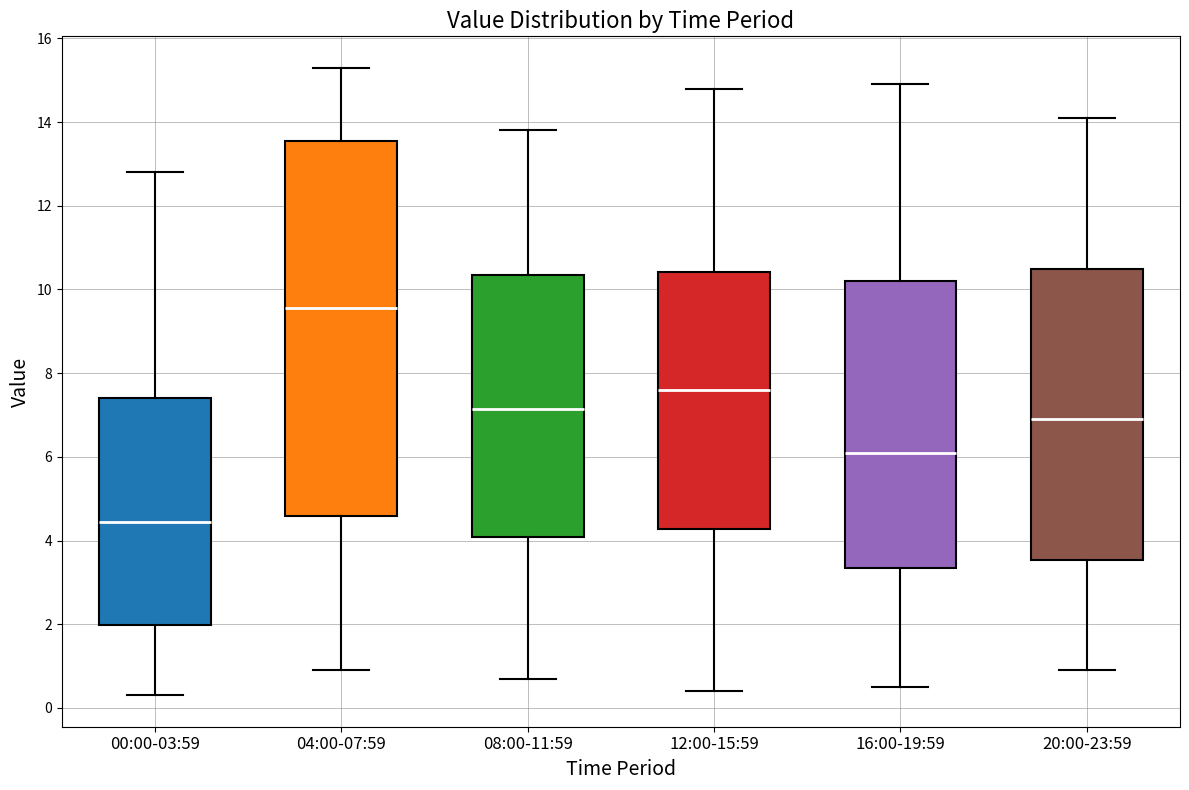

Reading left to right, transcribe this box plot: for each box, give where its median line is, the range the box spans, and where its two whiskers end, as read against the y-axis. The values are not printed on the chart, so give them approximately, as read against the axis.

00:00-03:59: median 4.4, box 2.0 to 7.4, whiskers 0.4 to 12.8
04:00-07:59: median 9.6, box 4.6 to 13.6, whiskers 1.0 to 15.4
08:00-11:59: median 7.2, box 4.0 to 10.4, whiskers 0.8 to 13.8
12:00-15:59: median 7.6, box 4.2 to 10.4, whiskers 0.4 to 14.8
16:00-19:59: median 6.2, box 3.4 to 10.2, whiskers 0.6 to 15.0
20:00-23:59: median 7.0, box 3.6 to 10.6, whiskers 1.0 to 14.2